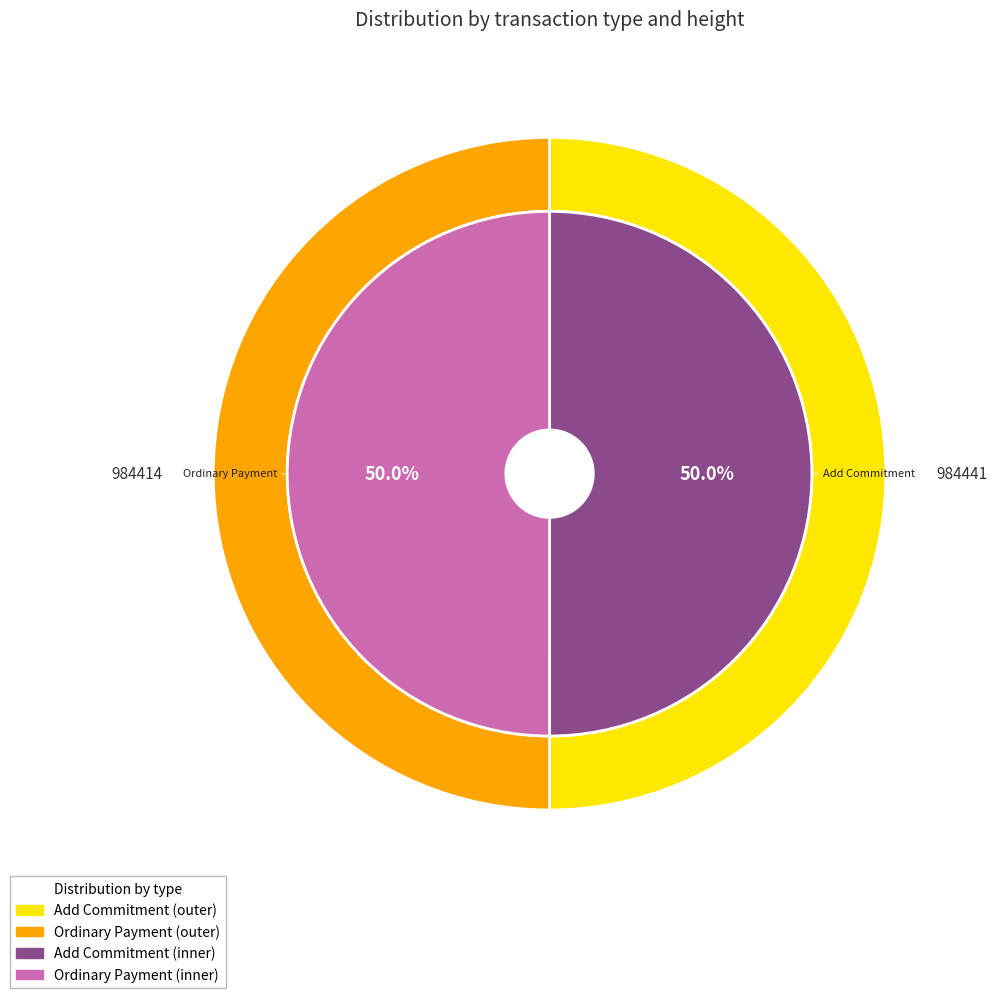

True or false: Ordinary Payment accounts for 42% of the total.

False